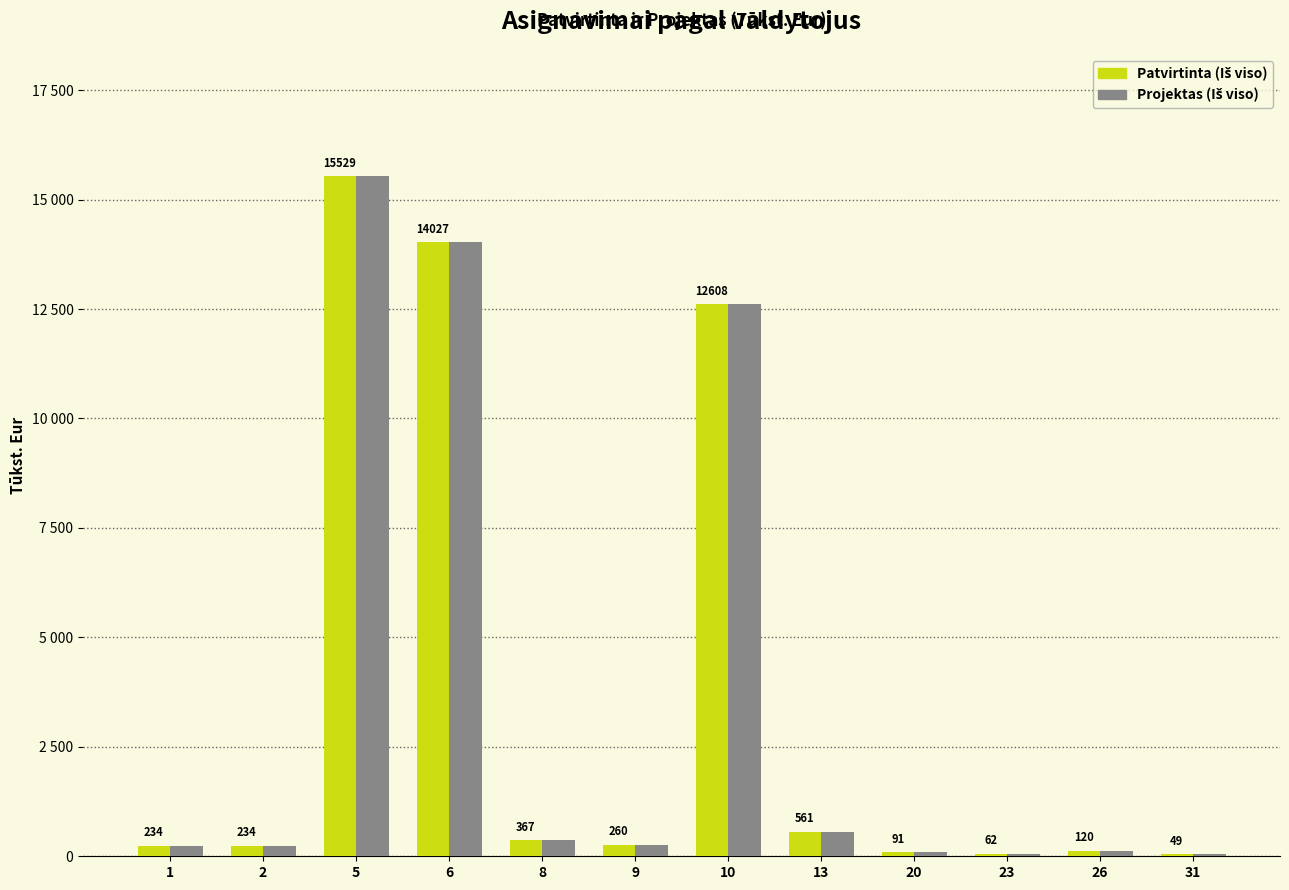

Are the bars horizontal?

No